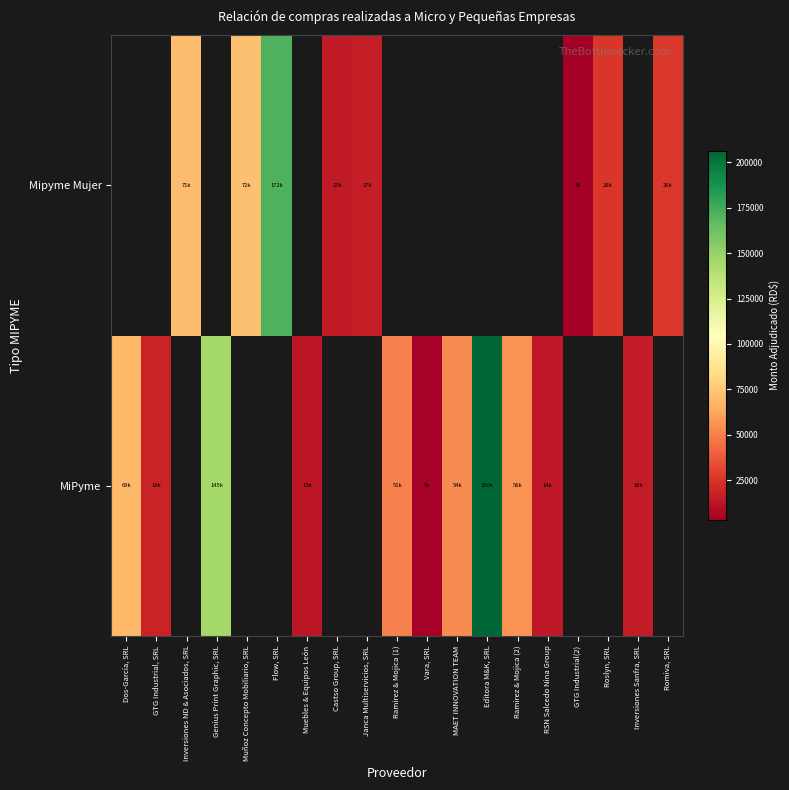

Read the Mipyme Mujer value at Romiva, SRL.

26394.5